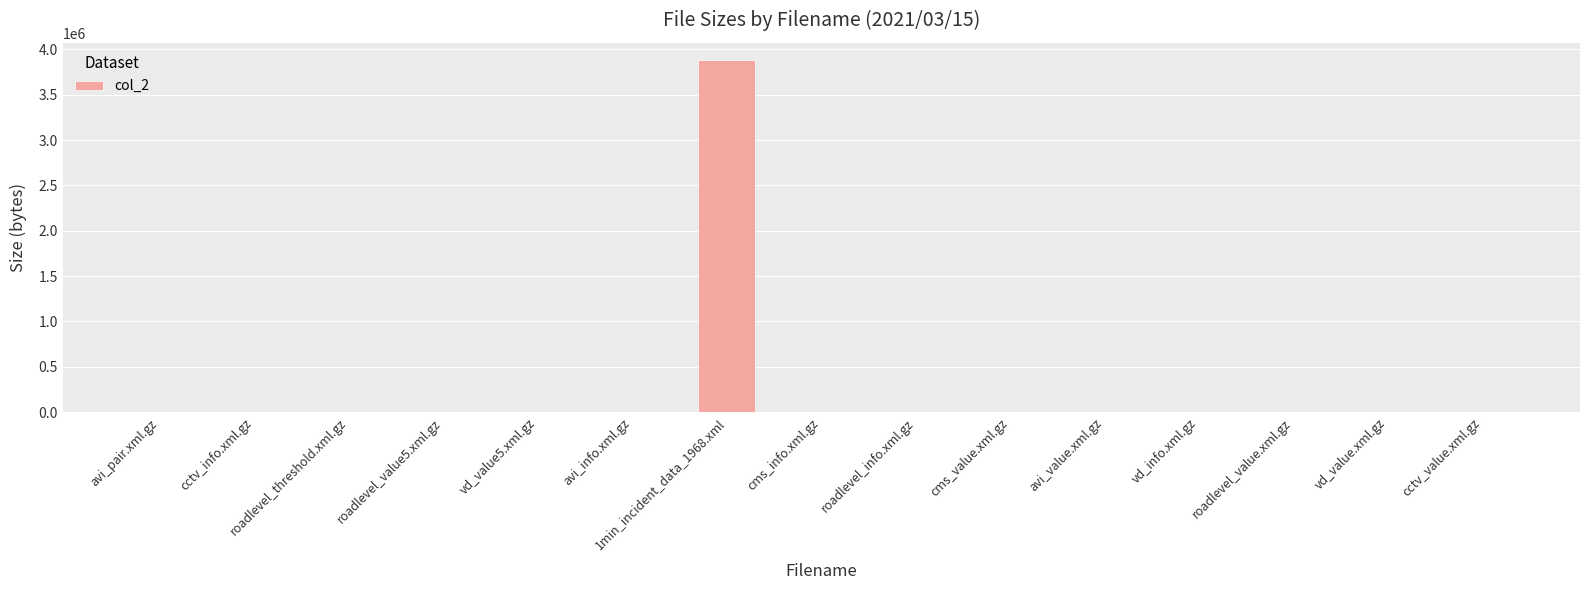

What is the change in value from cms_info.xml.gz to avi_value.xml.gz?

-4096